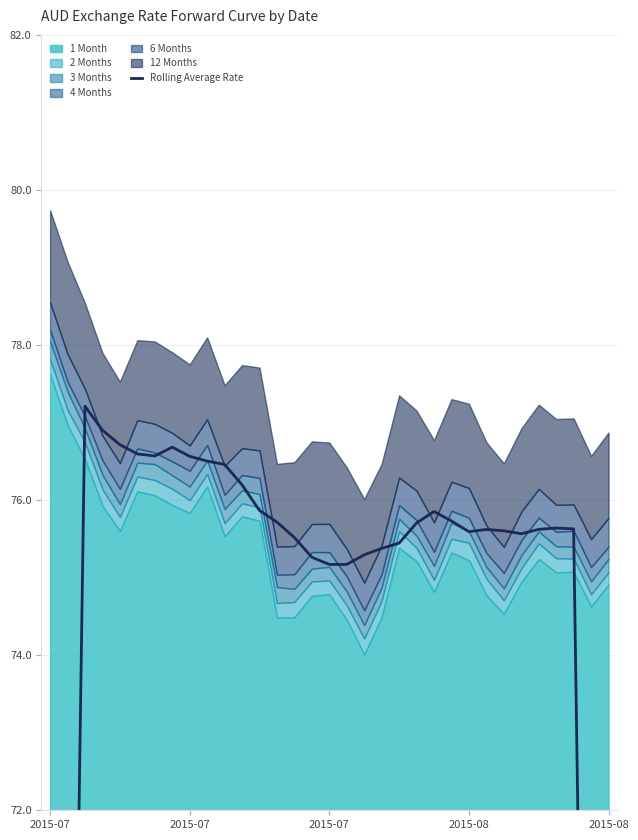

What is the sum of all values?

2416.2